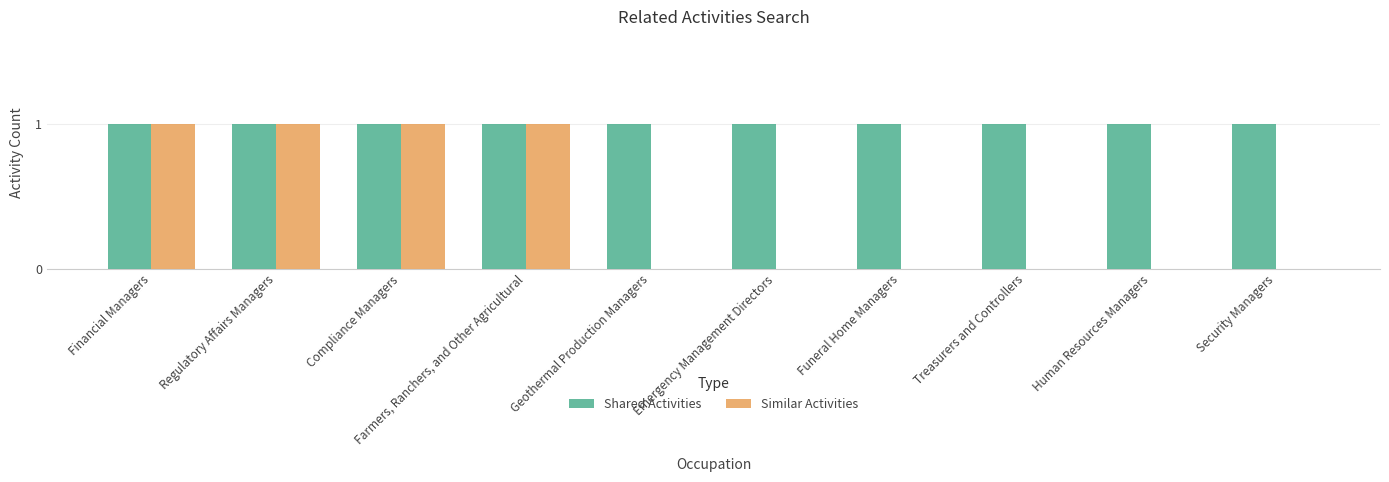

True or false: Similar Activities has a value of 0 at Funeral Home Managers.

True